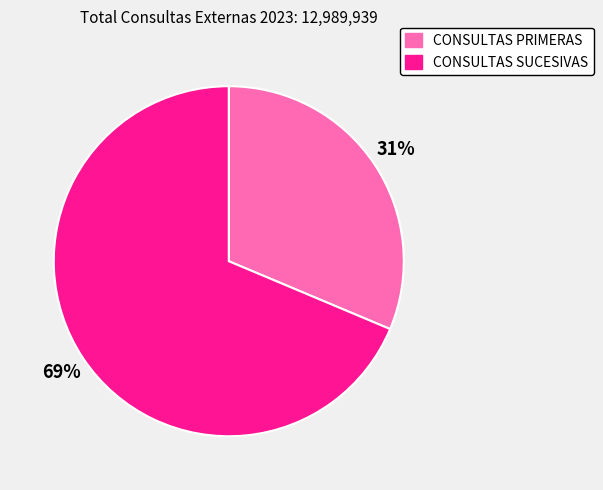

True or false: CONSULTAS PRIMERAS accounts for 20% of the total.

False